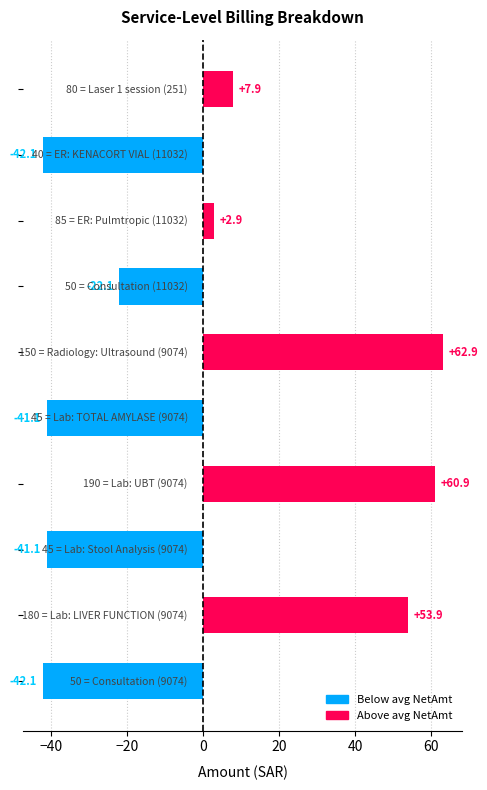

Reading bottom to top, extract all data points from this chart.

-42.1	53.9	-41.1	60.9	-41.1	62.9	-22.1	2.9	-42.1	7.9